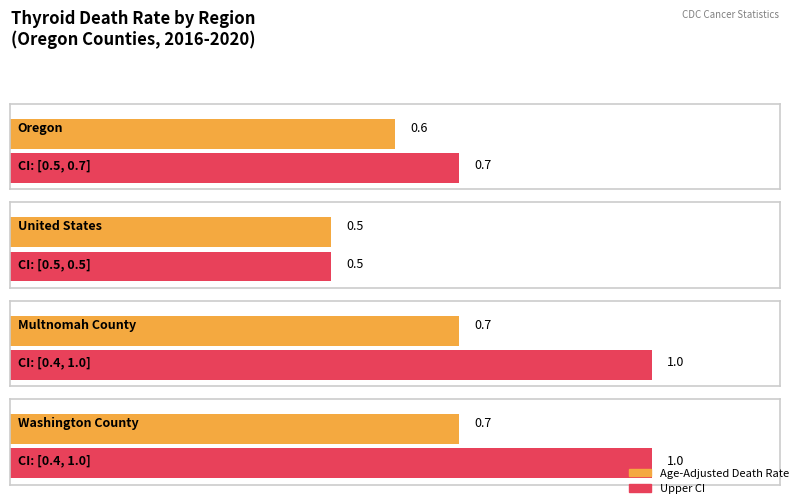

The value of Lower CI at Washington County is 0.6. True or false?

False